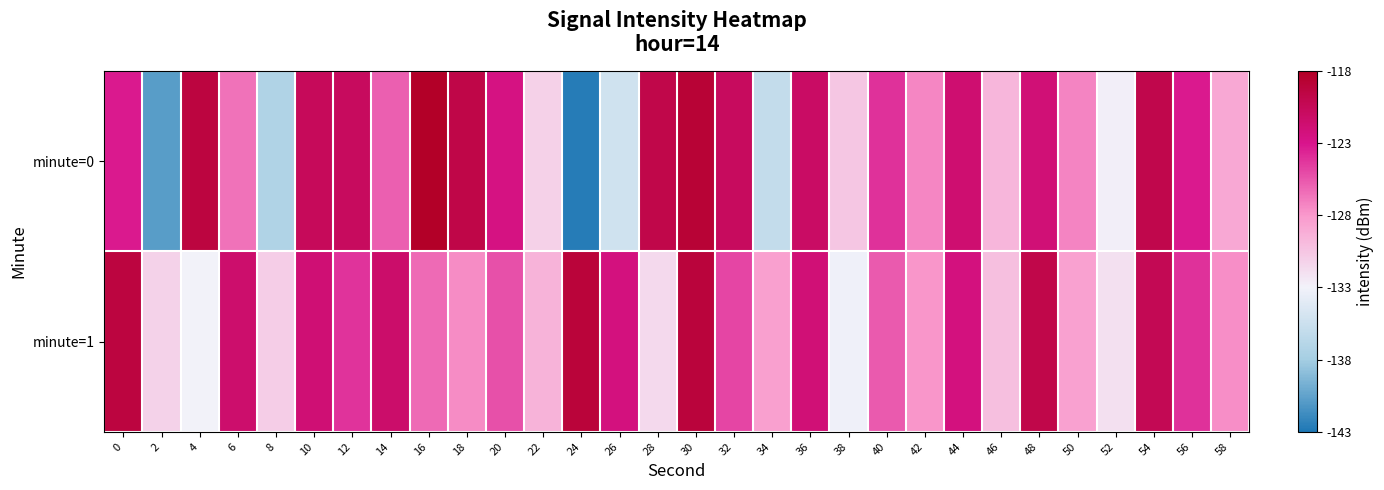

Which category has the highest value across all series?

16